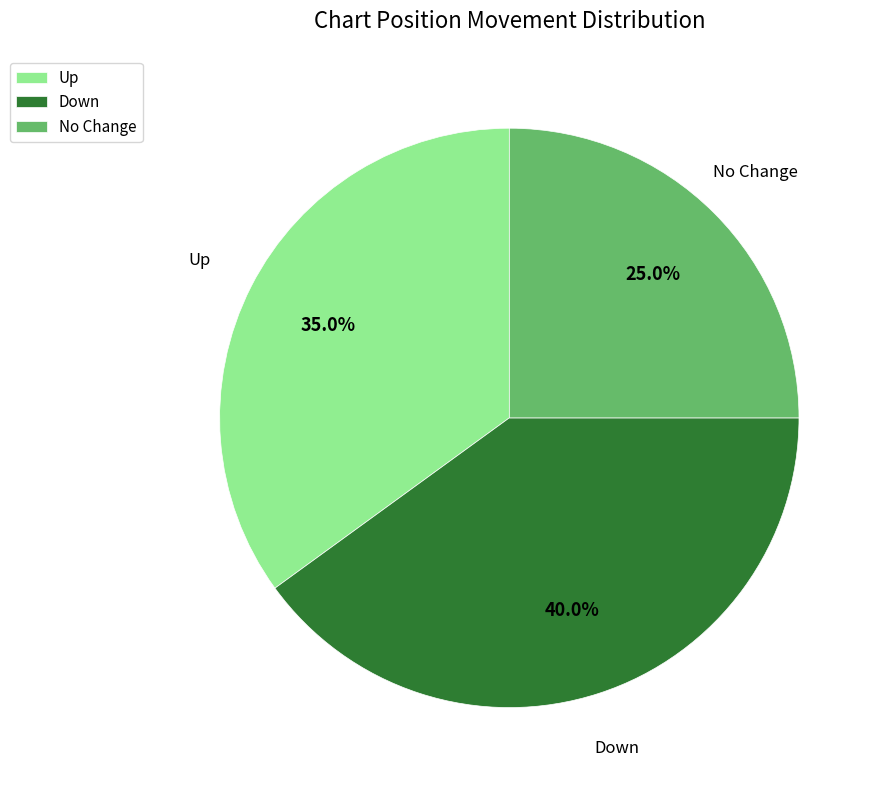

Which category has the biggest portion of the pie?

Down